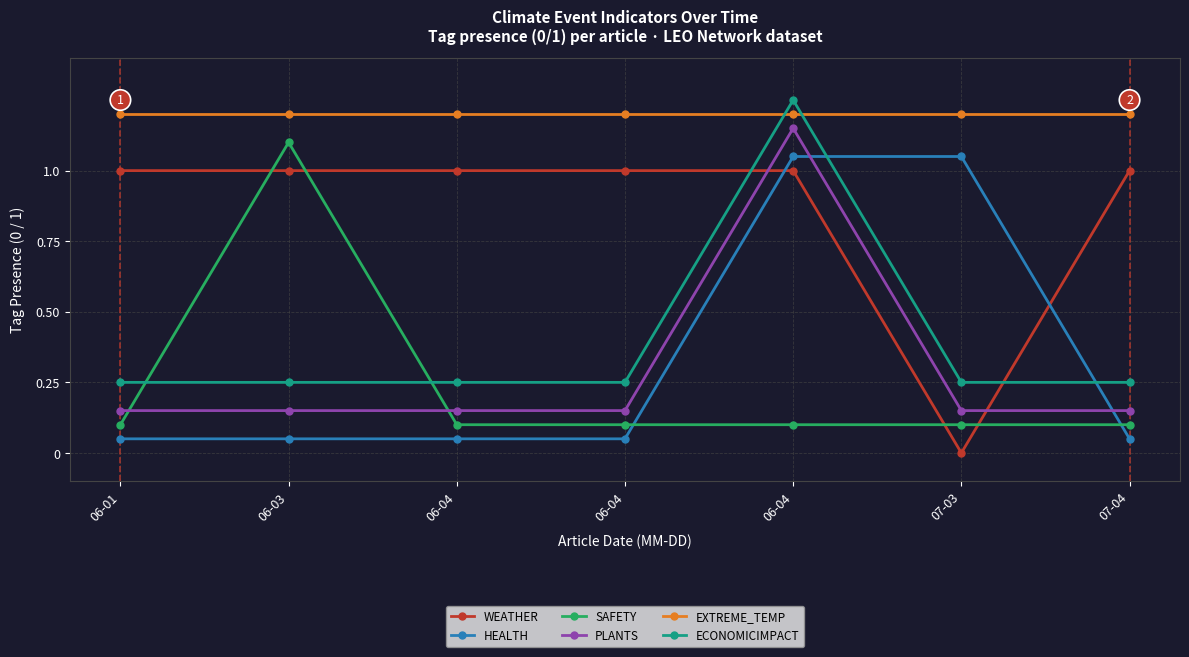

Reading left to right, extract all data points from this chart.

WEATHER: 1.0	1.0	1.0	1.0	1.0	0.0	1.0
HEALTH: 0.1	0.1	0.1	0.1	1.1	1.1	0.1
SAFETY: 0.1	1.1	0.1	0.1	0.1	0.1	0.1
PLANTS: 0.1	0.1	0.1	0.1	1.1	0.1	0.1
EXTREME_TEMP: 1.2	1.2	1.2	1.2	1.2	1.2	1.2
ECONOMICIMPACT: 0.2	0.2	0.2	0.2	1.2	0.2	0.2